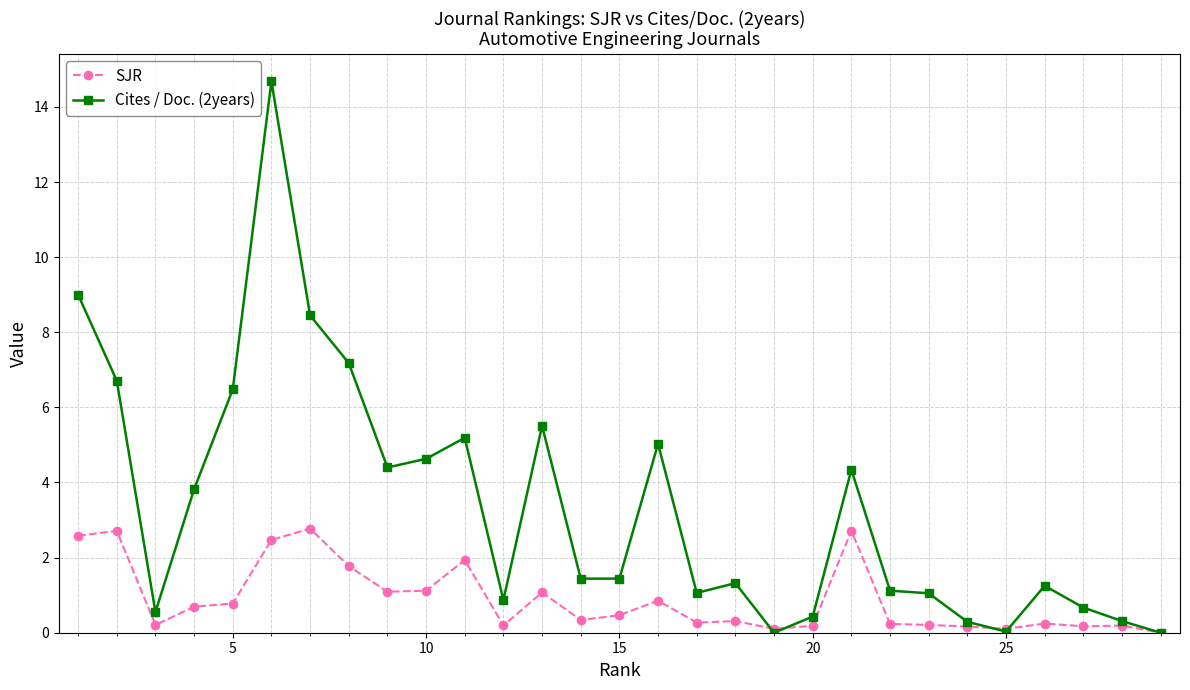

Does the chart display data point markers on the line(s)?

Yes